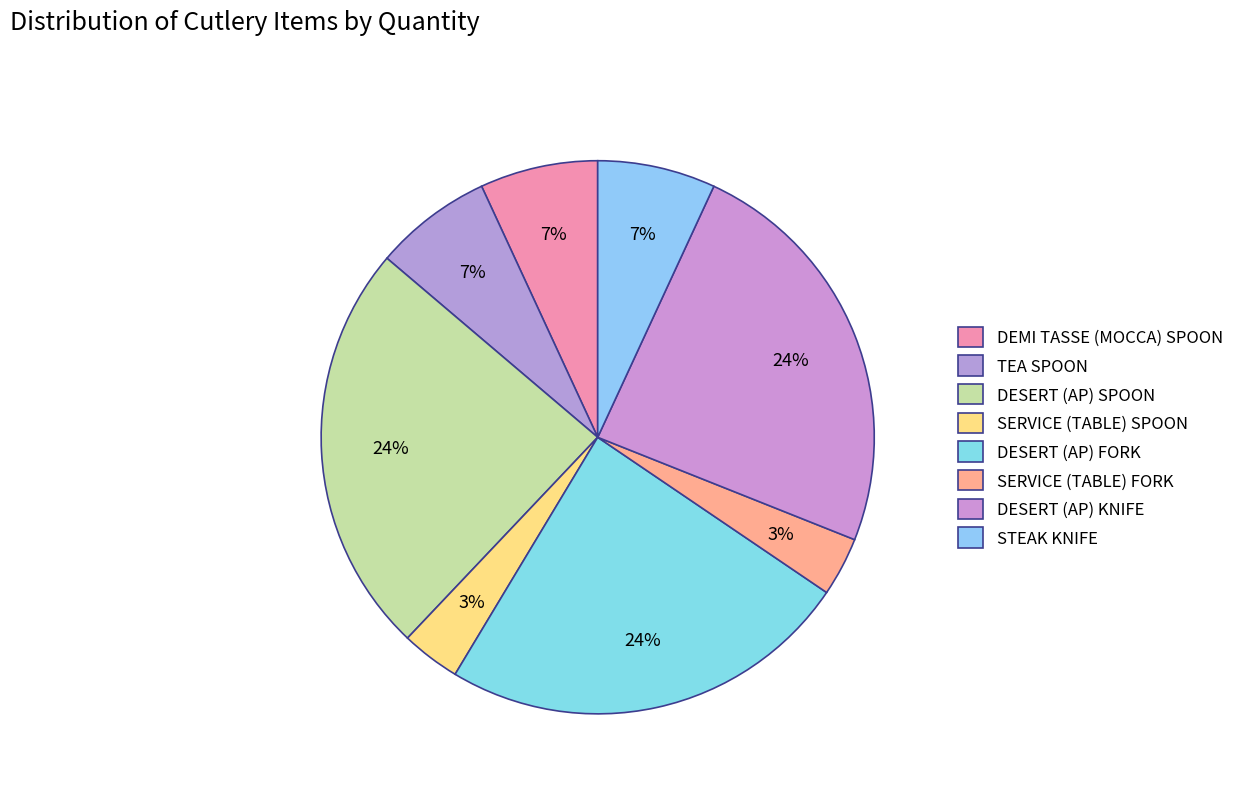

Which slice is the smallest?

SERVICE (TABLE) SPOON